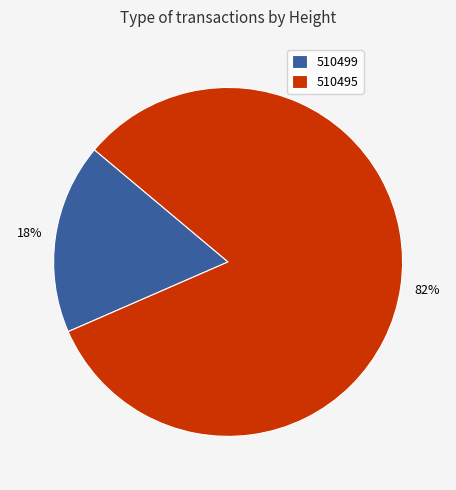

To the nearest percent, what percentage of the pie is 510495?

82%